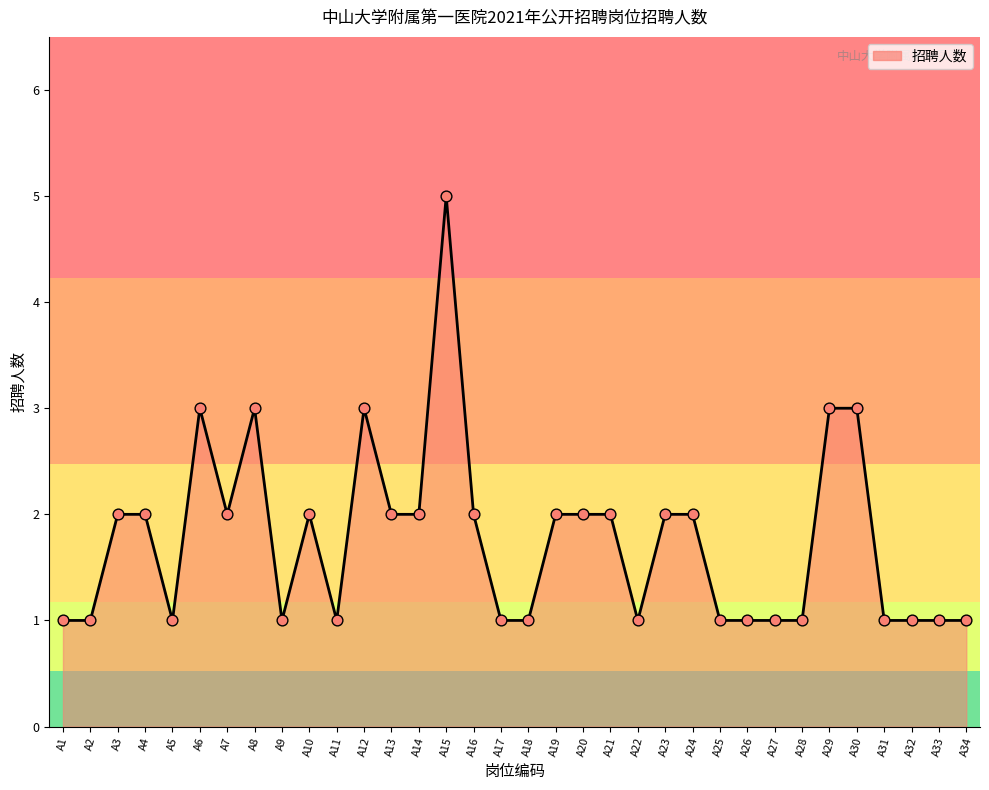

What is the ratio of the value at A34 to the value at A33?

1.0